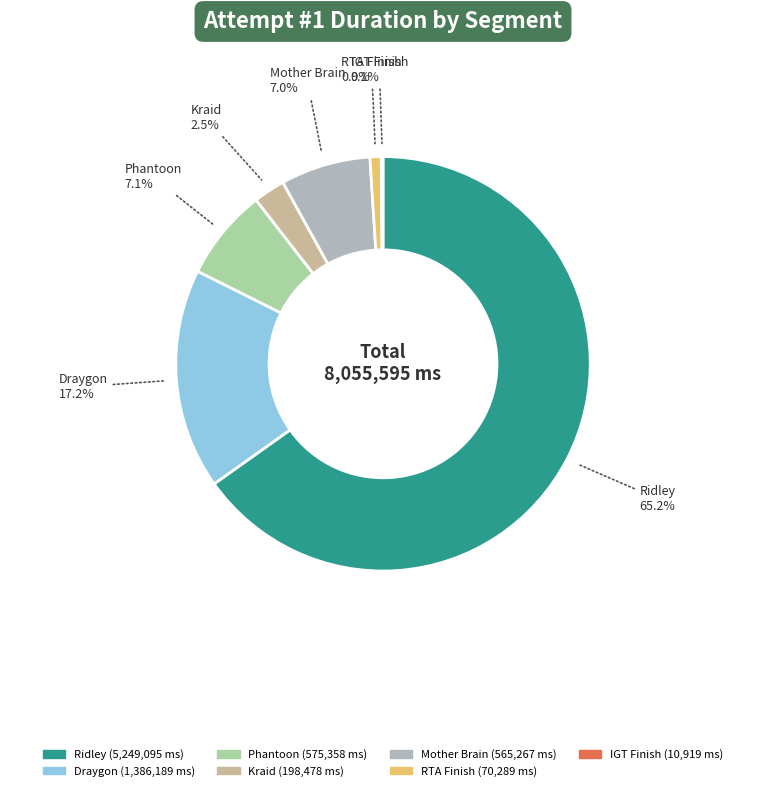

Which has a higher value, Kraid or Ridley?

Ridley